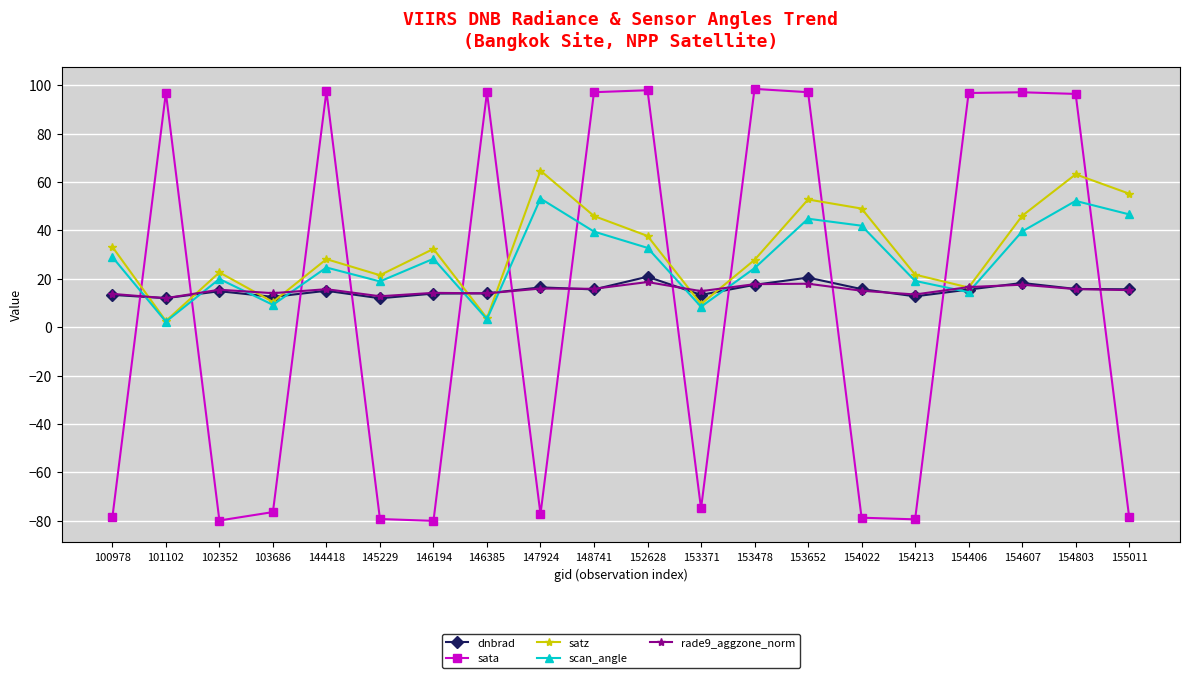

The rade9_aggzone_norm series shows 6.5 at 154022. True or false?

False